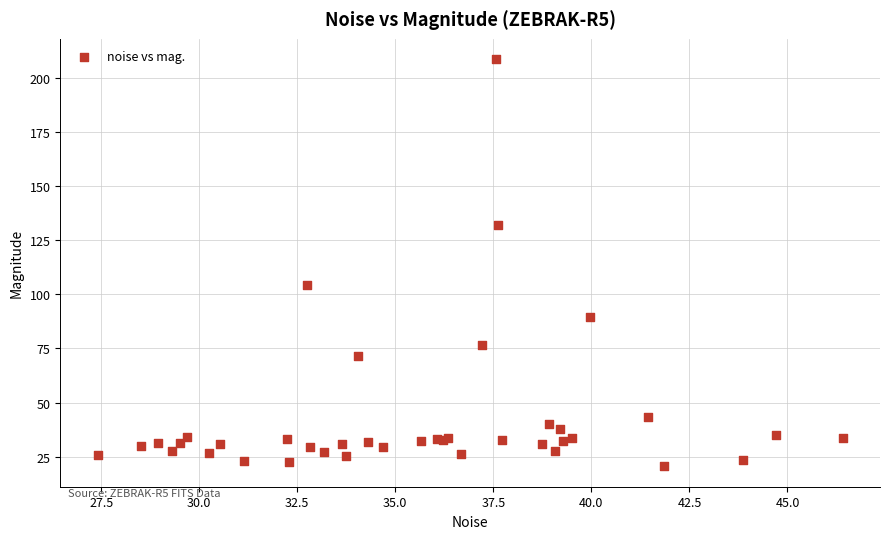

What Y value in the scatter plot is closest to 114?

104.1